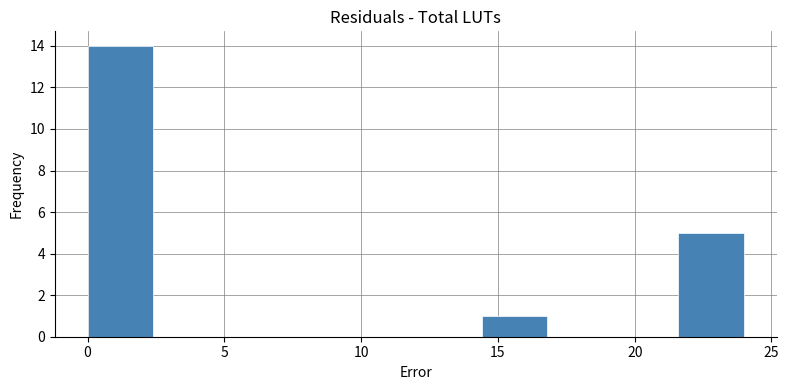

Which range on the x-axis has the tallest bar?

0.0 to 2.4